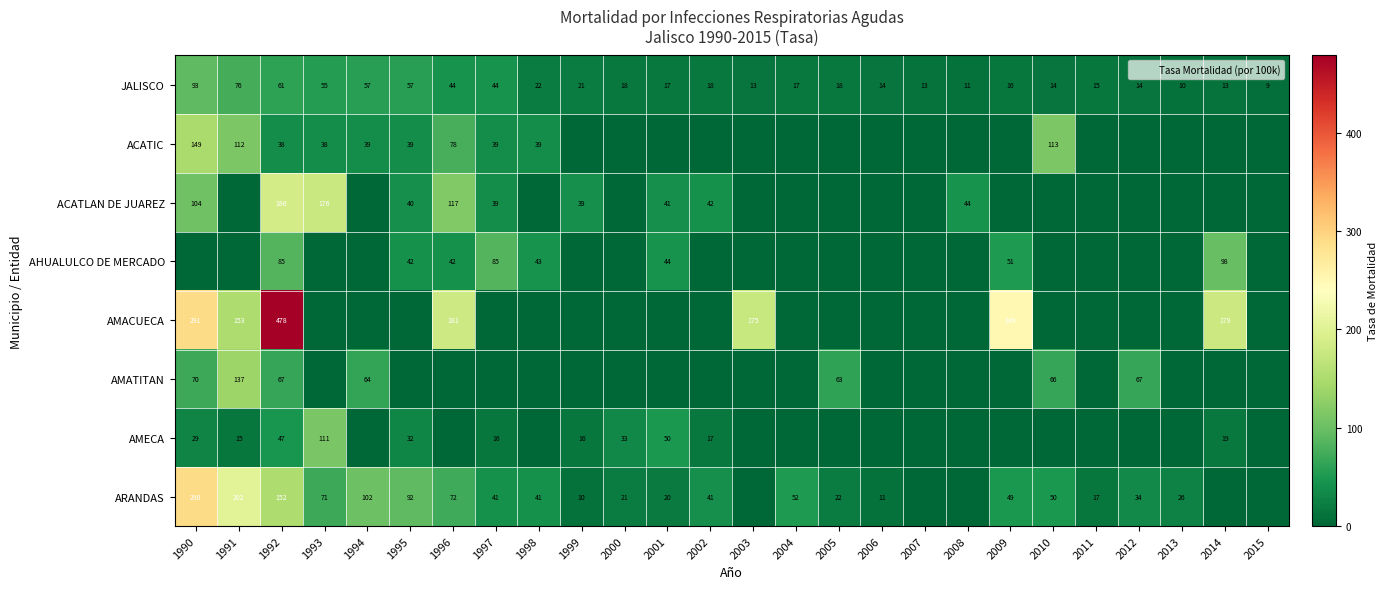

How many distinct data groups are displayed?

8